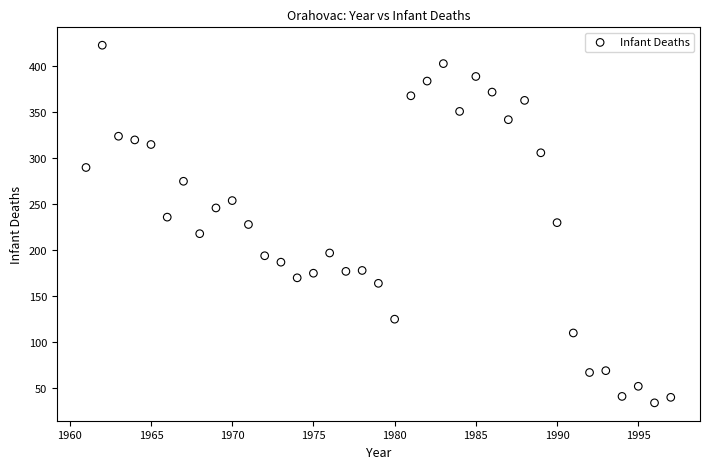

What is the range of X values (max minus min)?

36